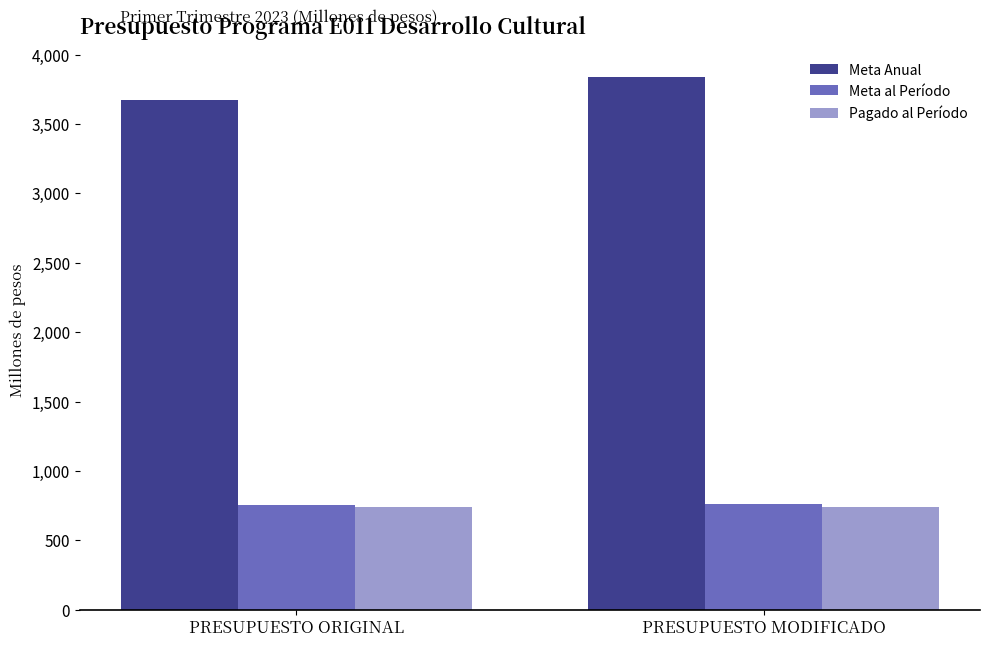

List the labels in order of Meta Anual value, largest first.

PRESUPUESTO MODIFICADO, PRESUPUESTO ORIGINAL